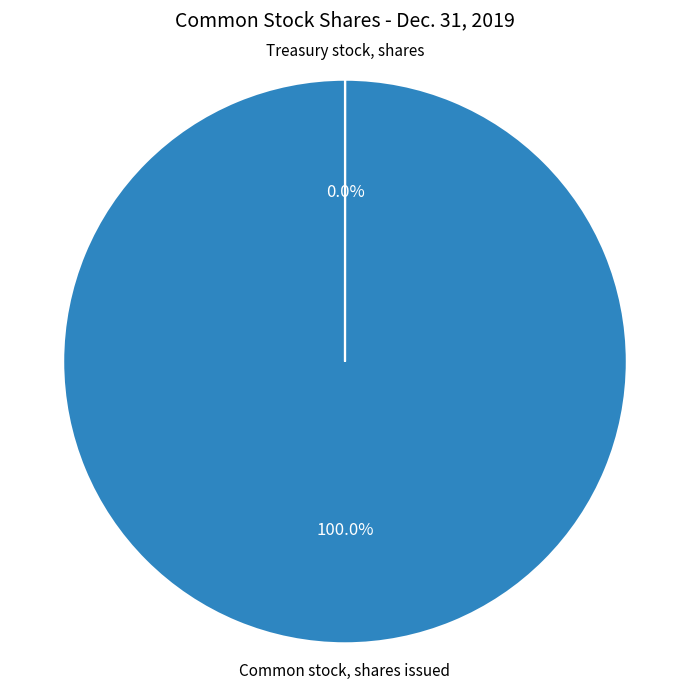

What percentage is the Common stock, shares issued slice, to the nearest percent?

100%